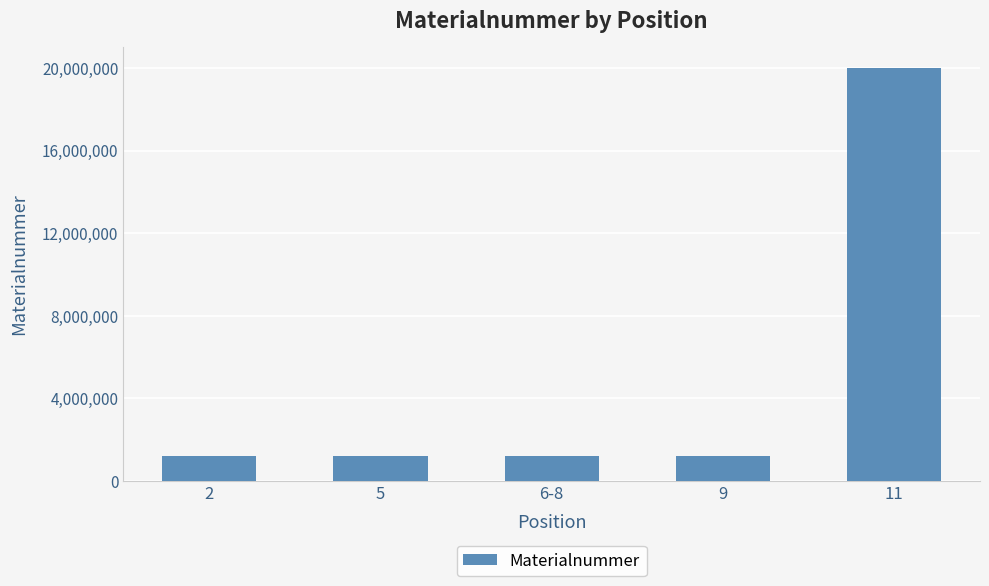

Is it true that the value at 6-8 is 2164010?

False